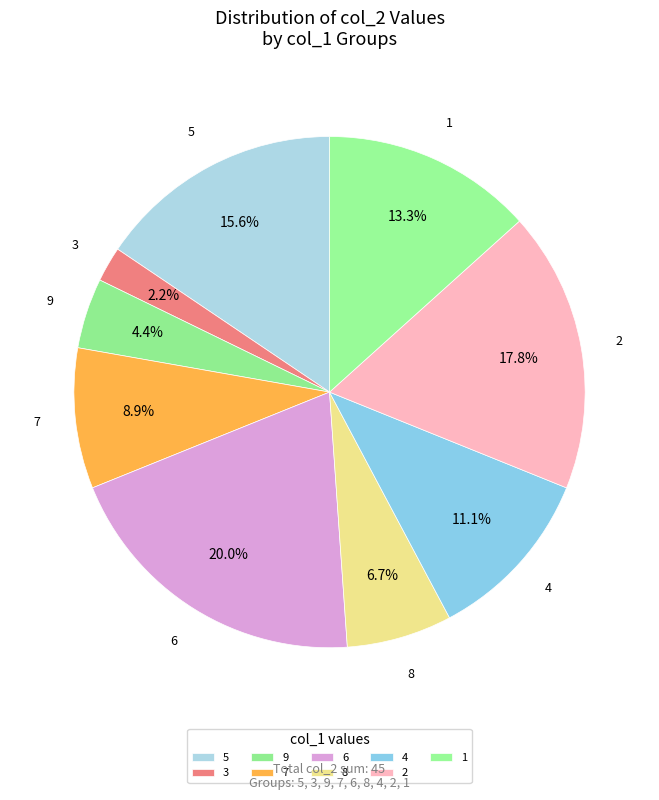

What percentage do 4 and 2 together represent?

28.9%